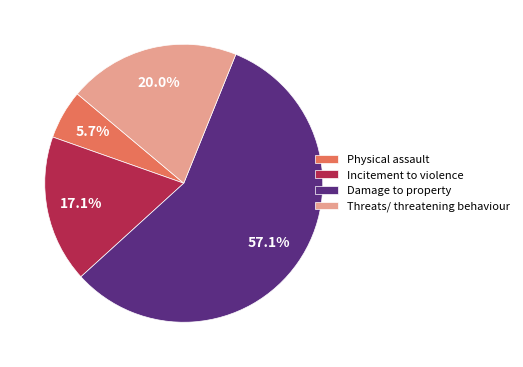

Rank the categories by value from highest to lowest.

Damage to property, Threats/ threatening behaviour, Incitement to violence, Physical assault